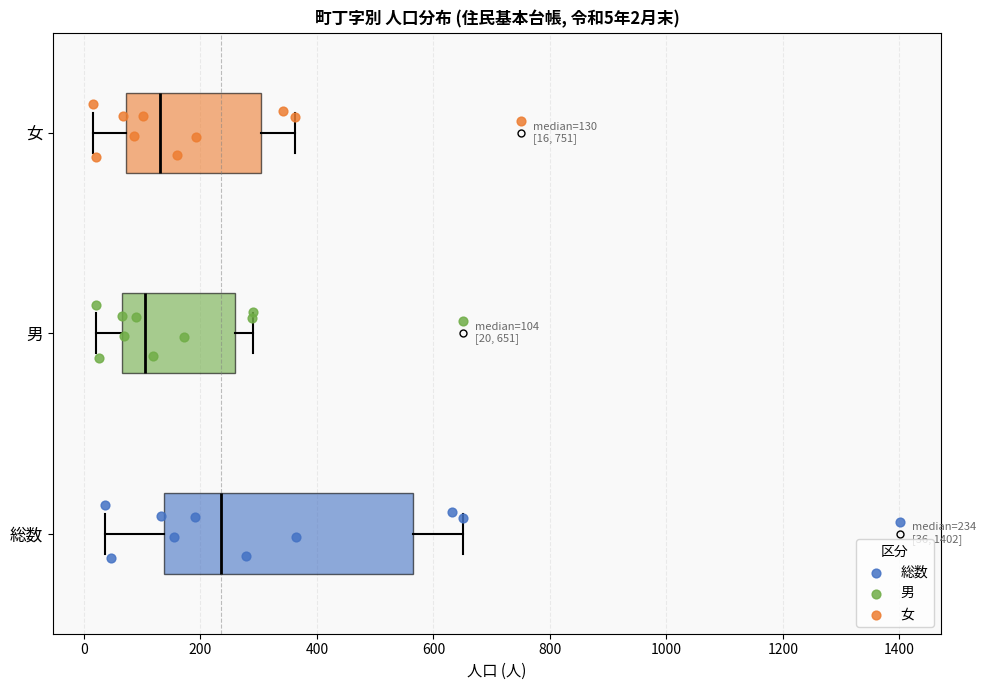

Which box's median line is the furthest to the left?

男